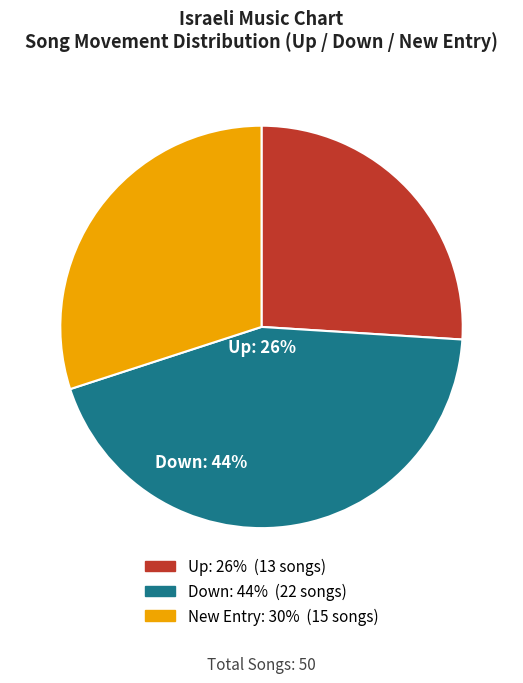

Does any single category account for the majority?

No